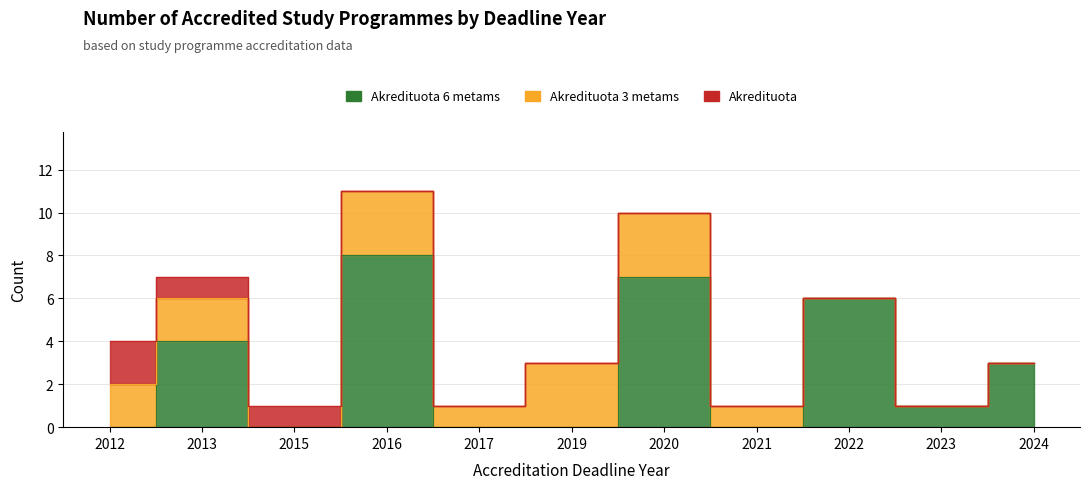

Rank the series by their maximum value, from lowest to highest.

Akredituota, Akredituota 3 metams, Akredituota 6 metams